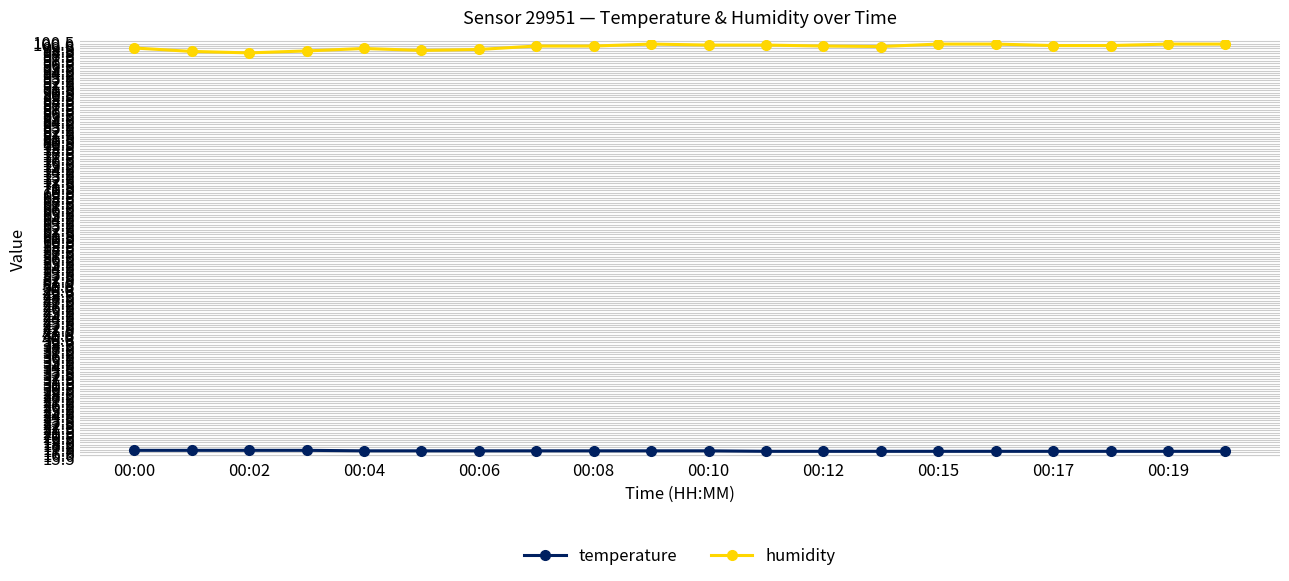

True or false: temperature and humidity cross at least once.

False